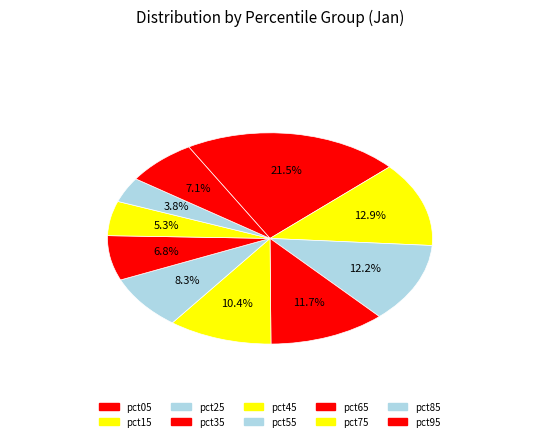

To the nearest percent, what portion does pct35 represent?

12%